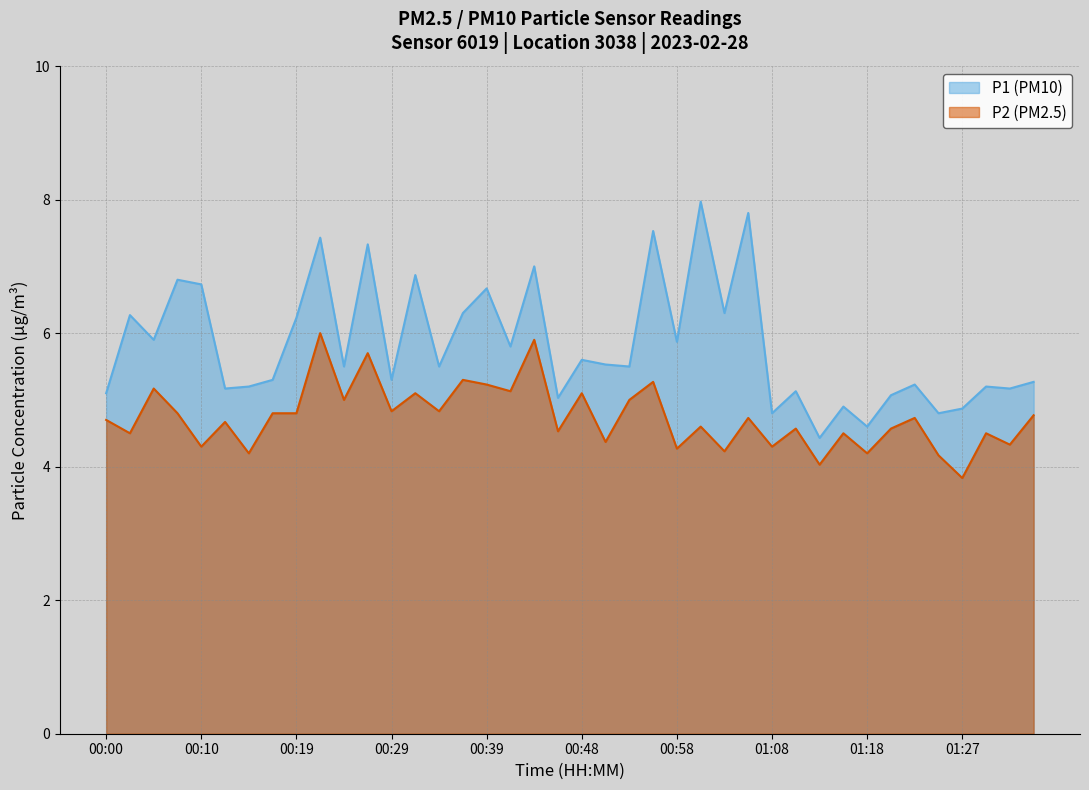

What are all the series names shown in the legend?

P1 (PM10), P2 (PM2.5)